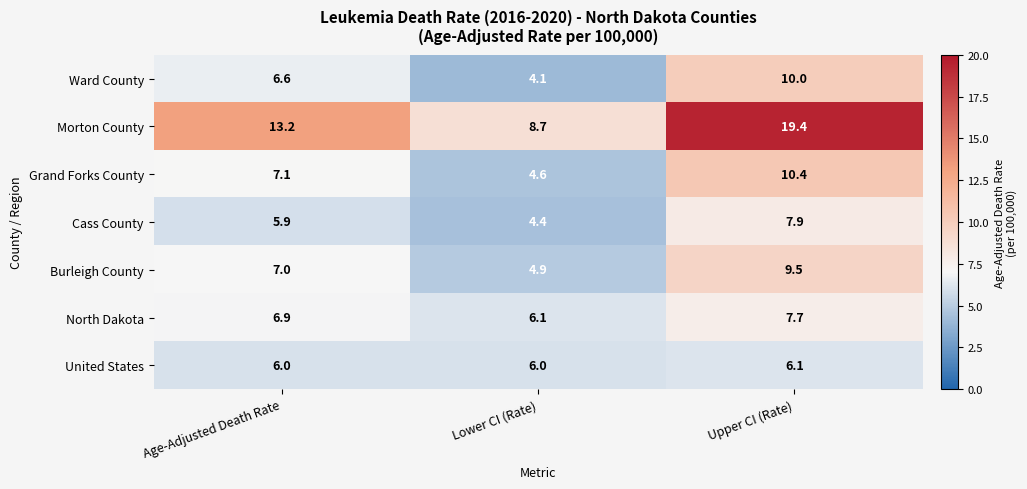

Rank the series by their maximum value, from highest to lowest.

Morton County, Grand Forks County, Ward County, Burleigh County, Cass County, North Dakota, United States